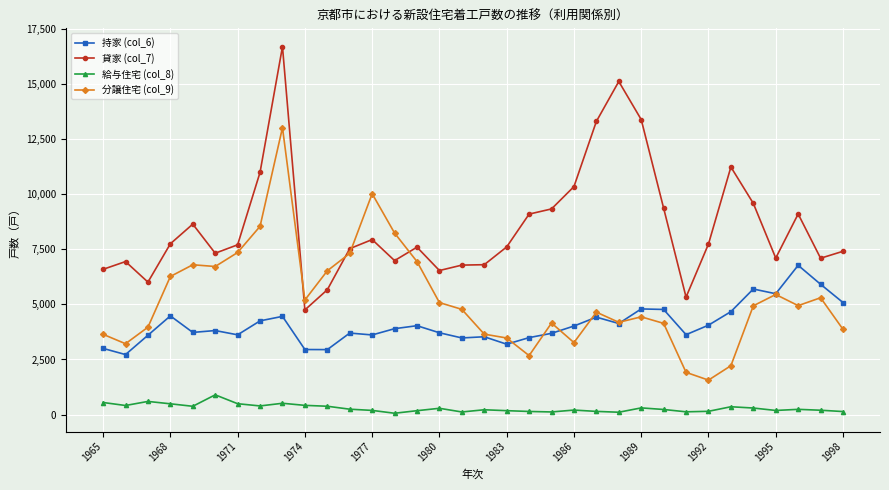

True or false: 給与住宅 (col_8) and 分譲住宅 (col_9) intersect in this chart.

False